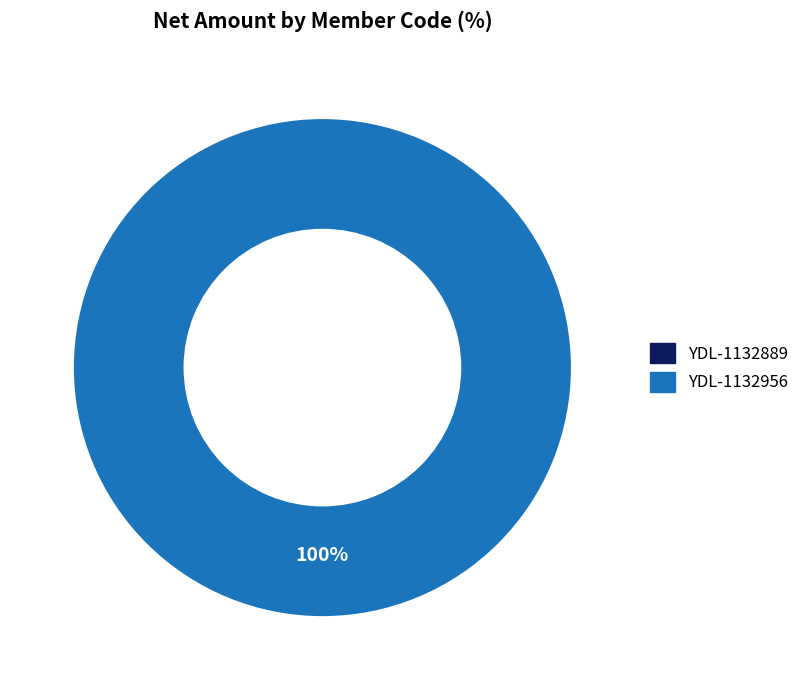

To the nearest percent, what is the combined percentage of YDL-1132889 and YDL-1132956?

100%